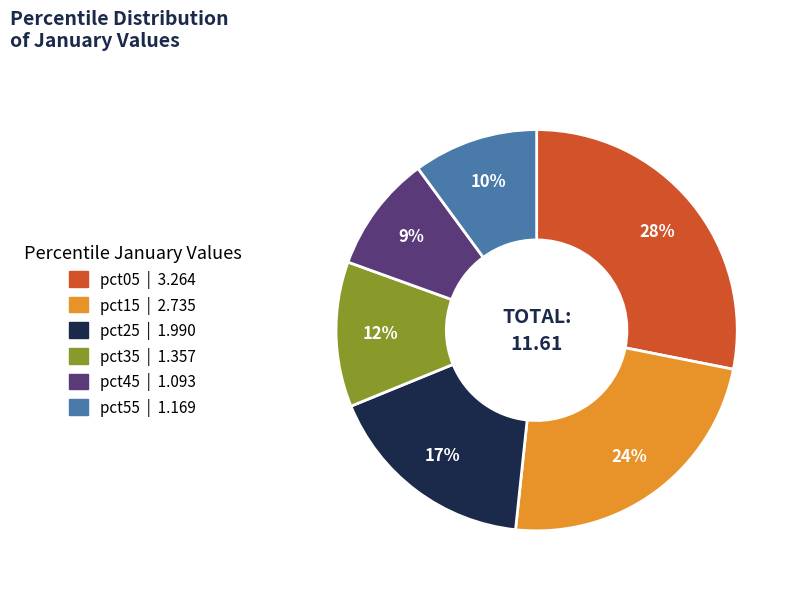

What percentage is the pct25 slice, to the nearest percent?

17%